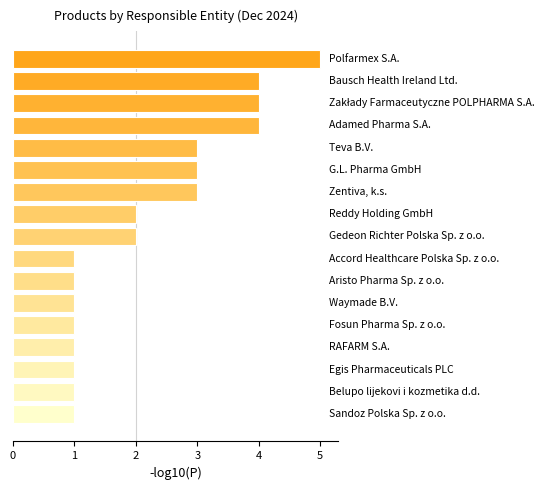

Count the values in the range 1 to 3.

13